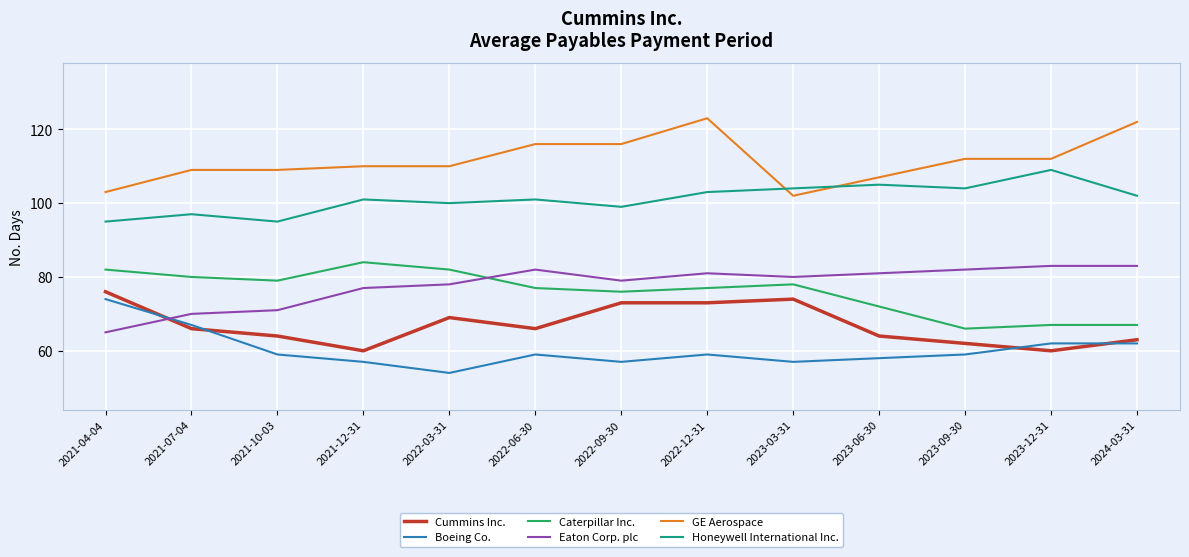

At 2023-03-31, list the series in order from smallest to largest.

Boeing Co., Cummins Inc., Caterpillar Inc., Eaton Corp. plc, GE Aerospace, Honeywell International Inc.